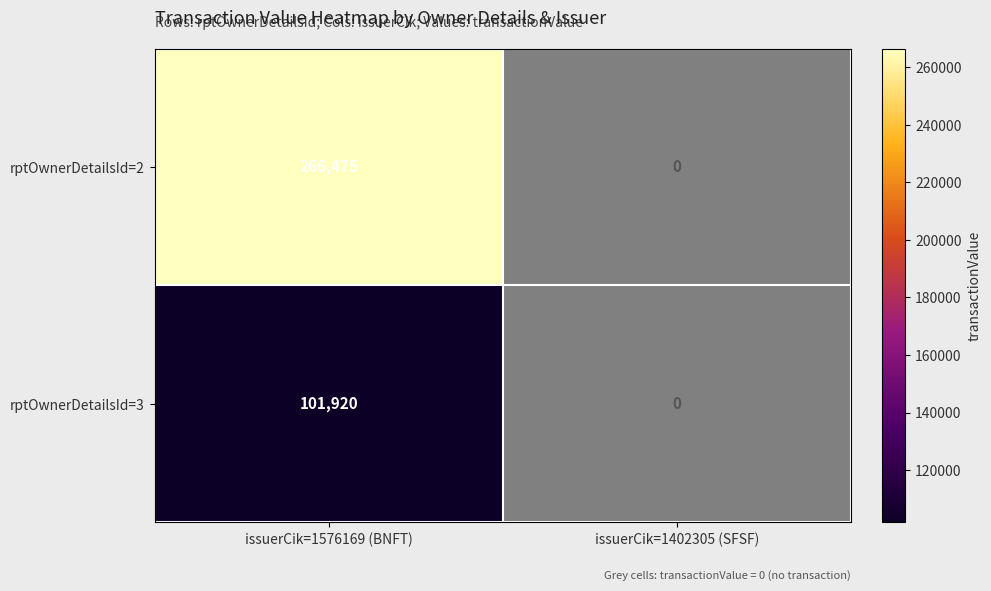

Is the value of rptOwnerDetailsId=2 at issuerCik=1576169 (BNFT) greater than the value of rptOwnerDetailsId=3 at issuerCik=1576169 (BNFT)?

Yes